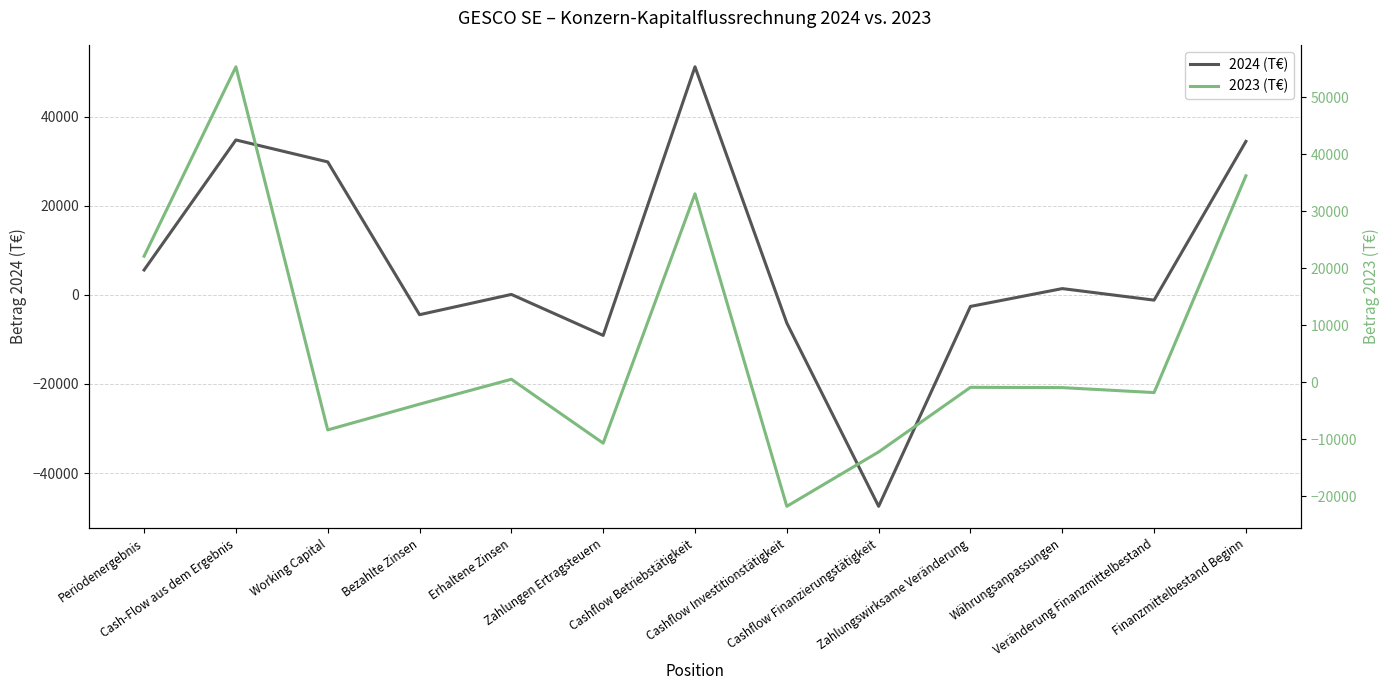

Where is the first local minimum for 2023 (T€)?

Working Capital